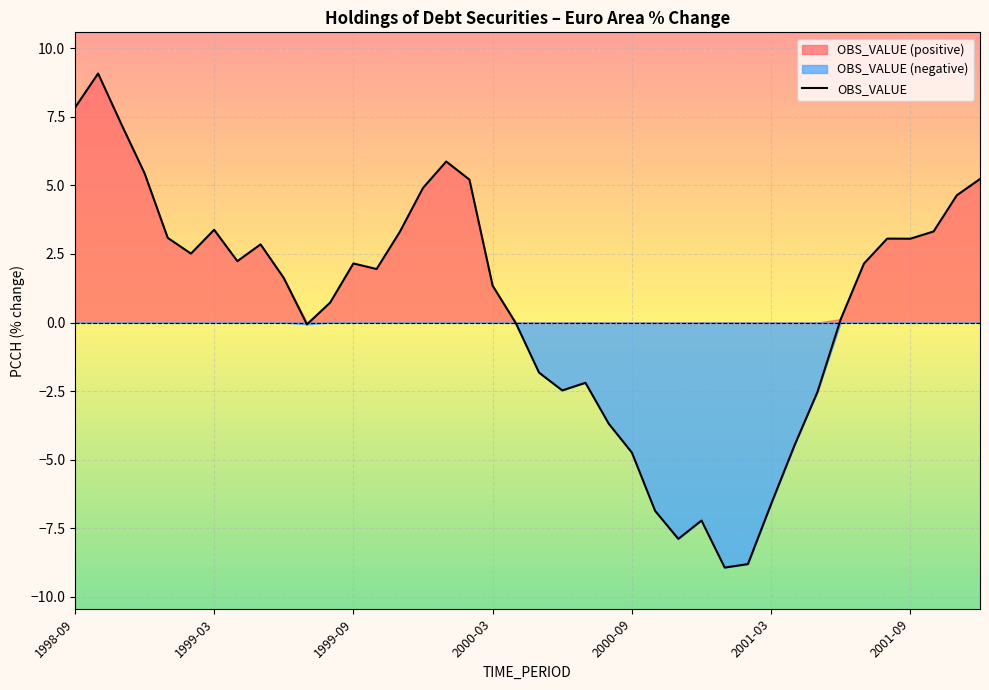

What is the change in value from 10 to 16?

+5.9